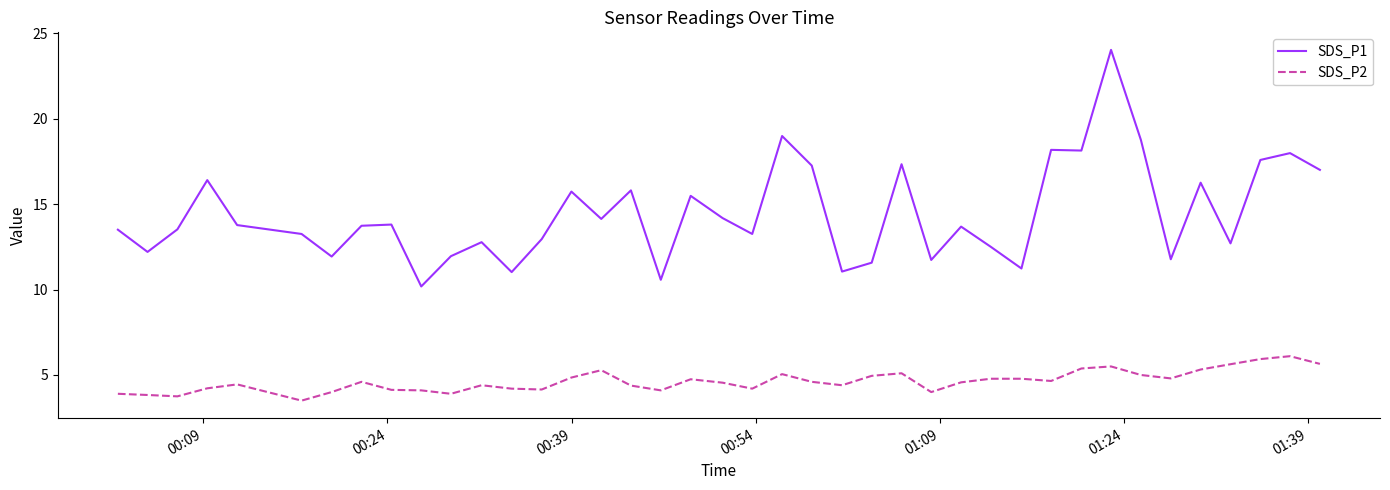

Rank the series by their average value, from lowest to highest.

SDS_P2, SDS_P1